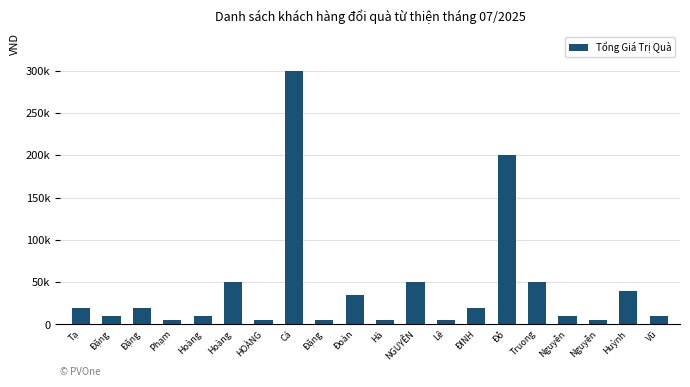

What is the difference between the maximum and minimum values?

295000